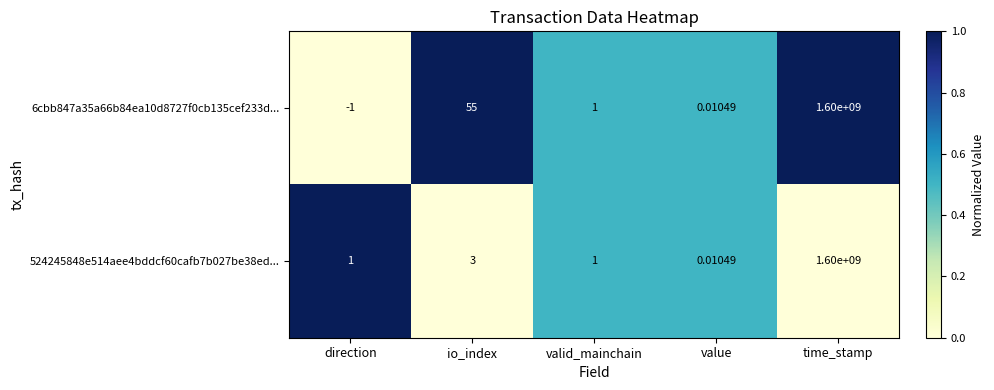

Which category has the lowest value in the 6cbb847a35a66b84ea10d8727f0cb135cef233d... series?

direction